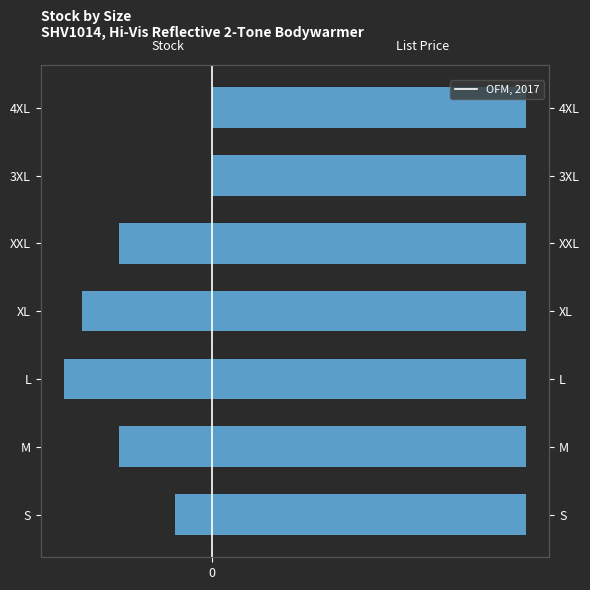

Which series has the largest total across all categories?

List Price (right)